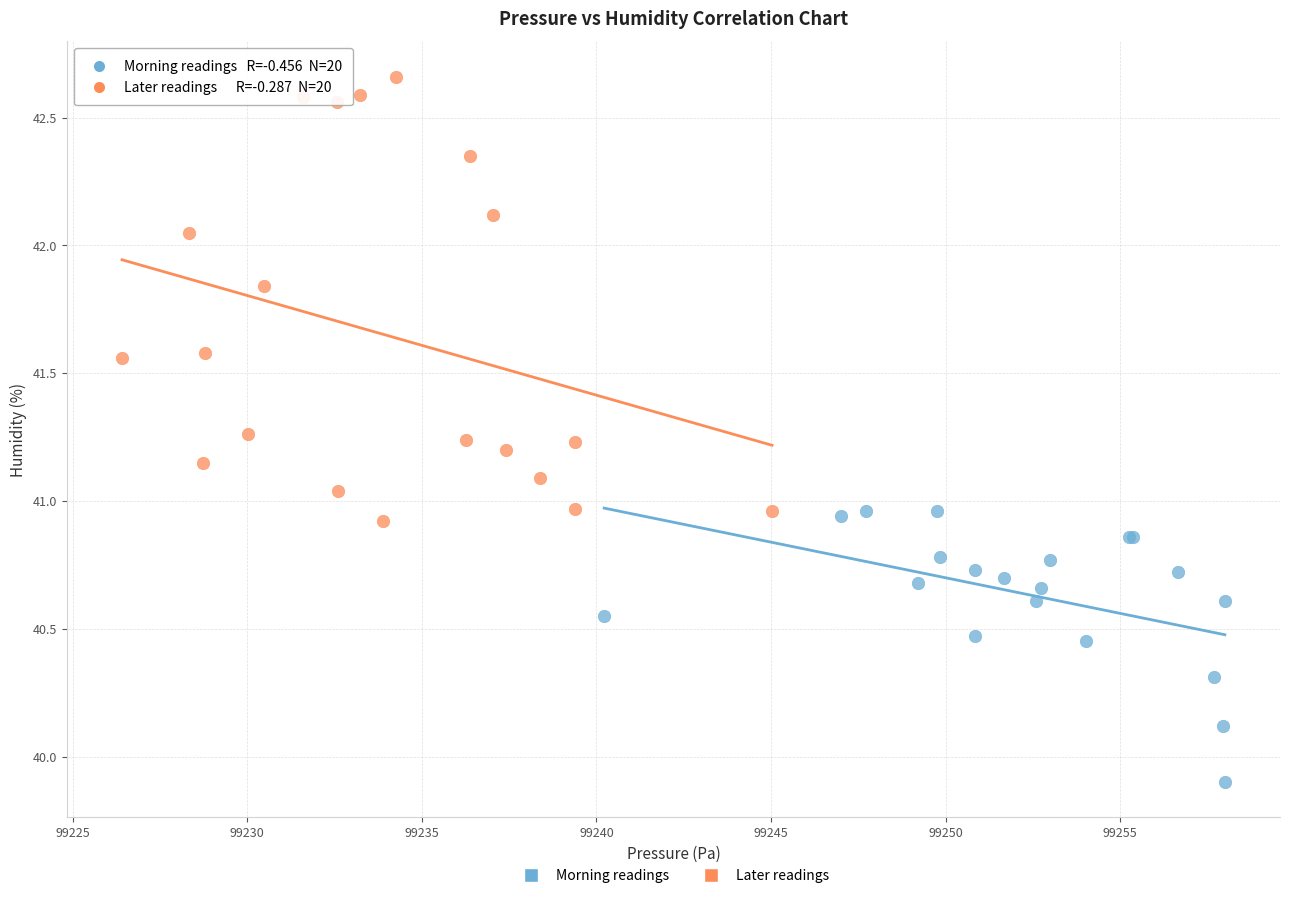

Which series reaches the maximum Y coordinate?

Later readings